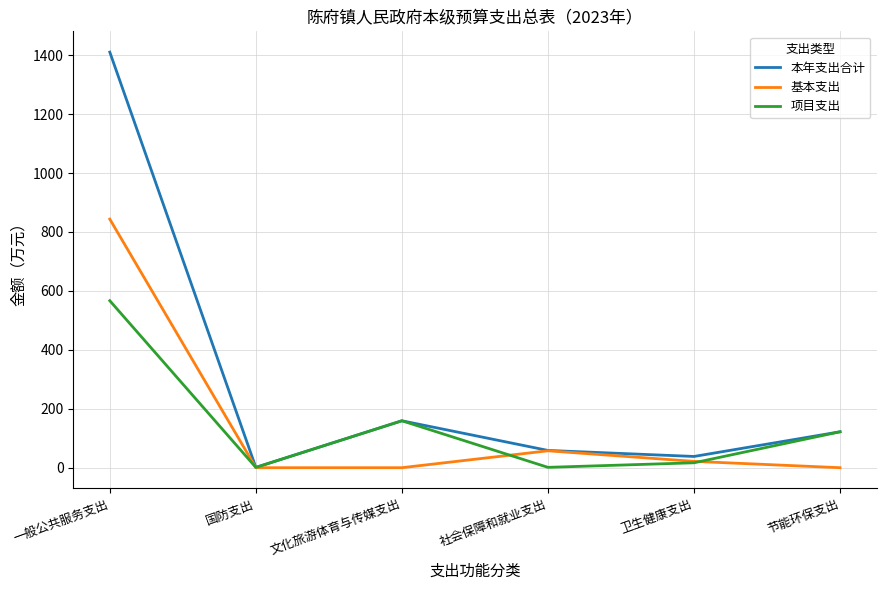

In 项目支出, how many points are higher than both neighbors (excluding endpoints)?

1